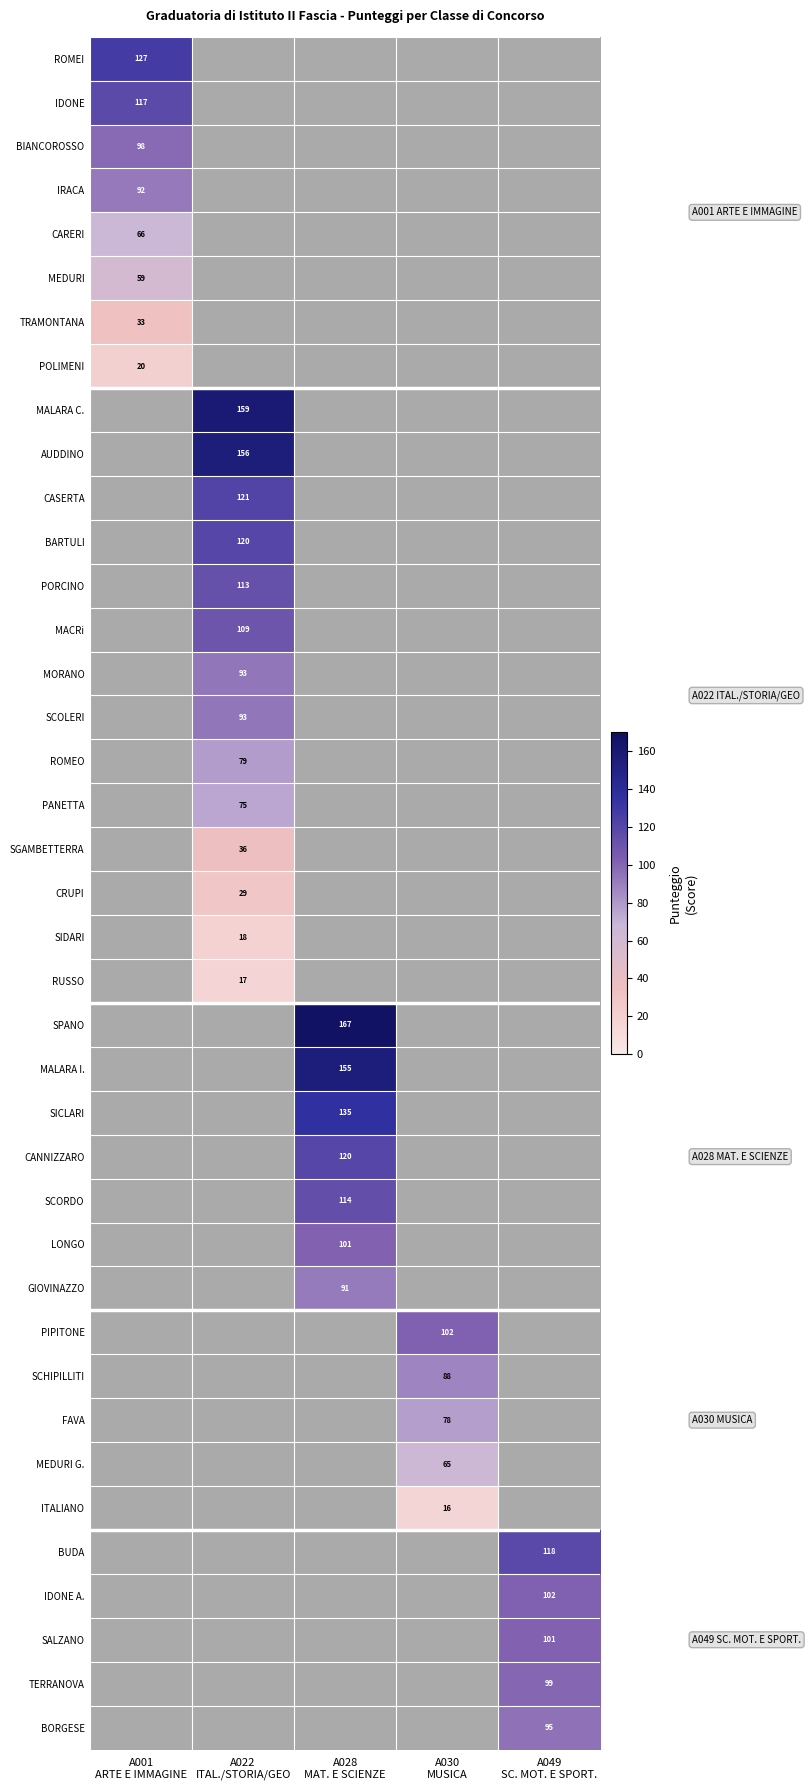

Is it true that FAVA equals 24.8 at A030 MUSICA?

False